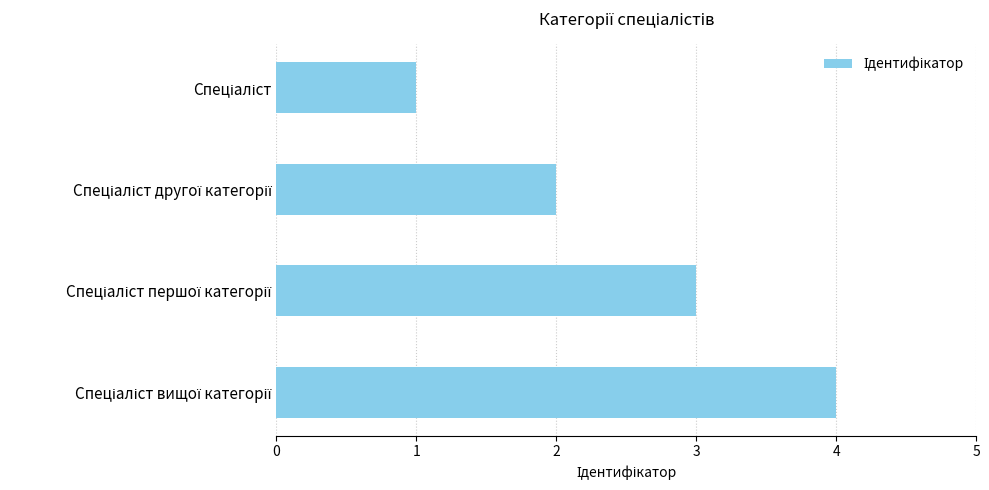

What is the sum of all values?

10